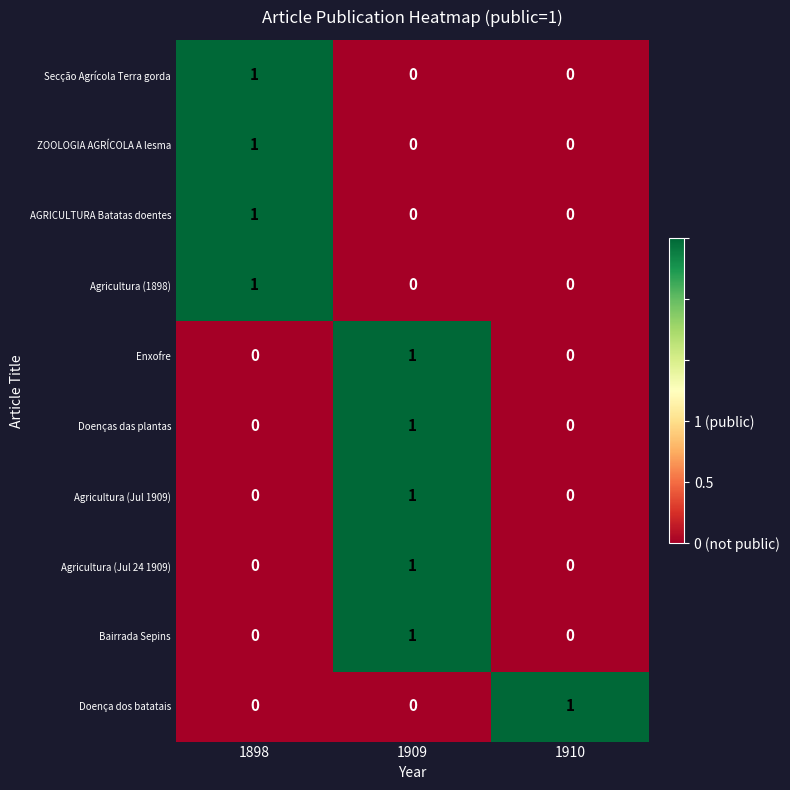

At which category is the sum across all series the highest?

1909